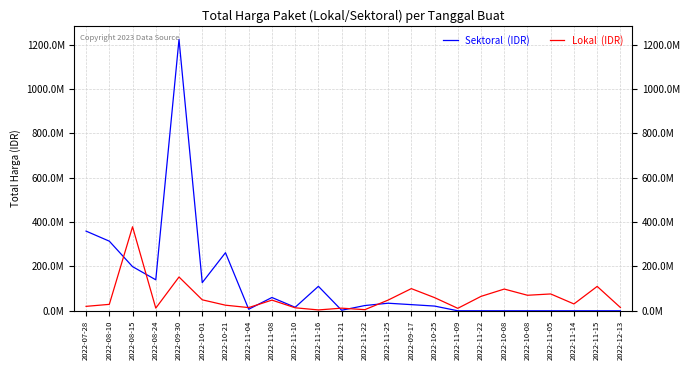

Is this an area chart (filled region under the line)?

No